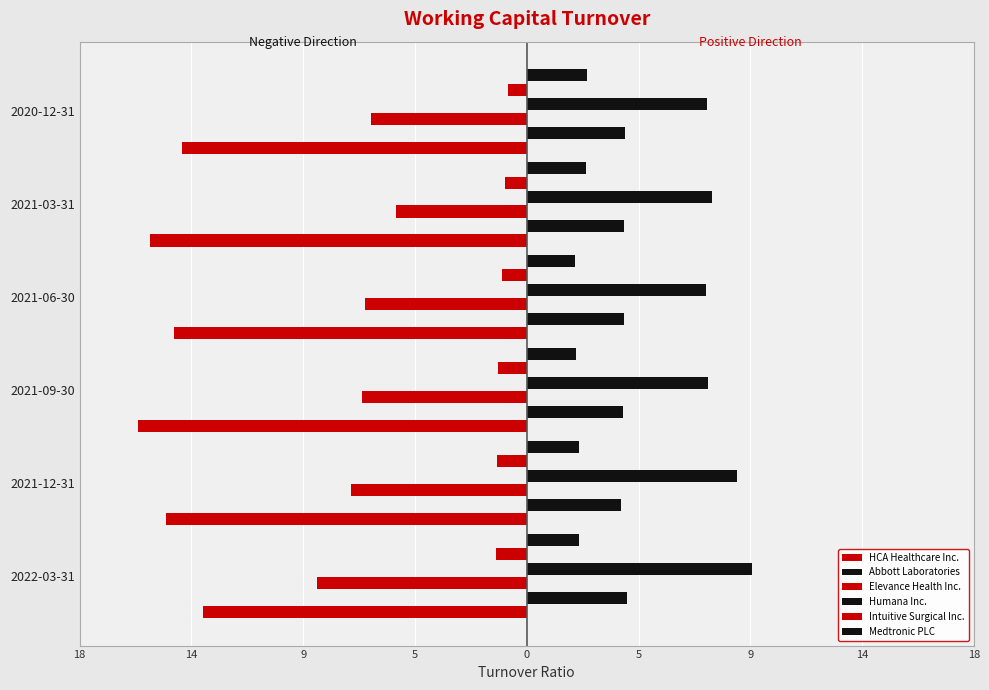

How many categories are shown in the chart?

6